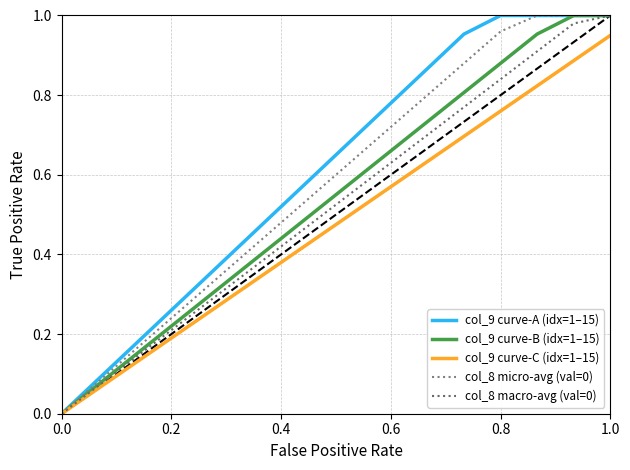

What is the value of the col_9 curve-C (idx=1–15) point at the 6th from the left?

0.3